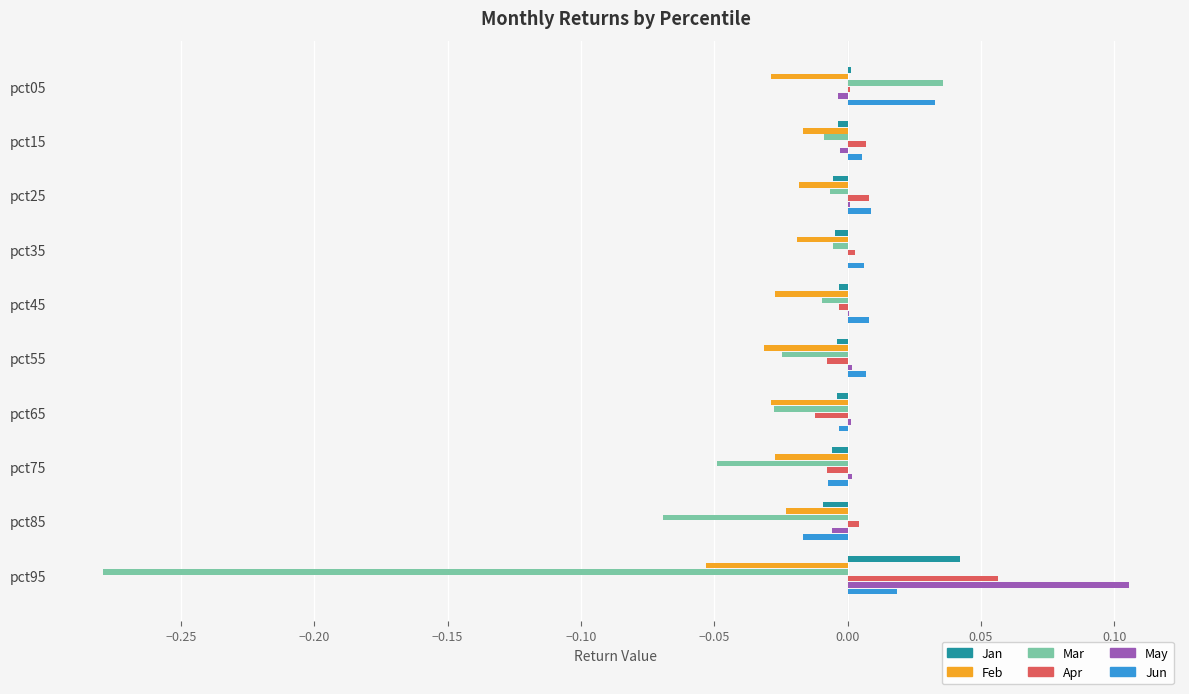

How many categories are shown in the chart?

10